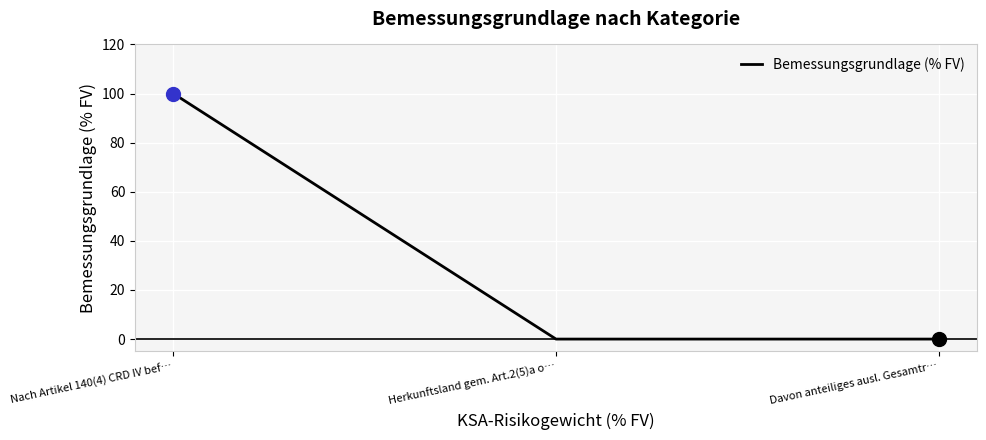

What is the change in value from Nach Artikel 140(4) CRD IV bef… to Herkunftsland gem. Art.2(5)a o…?

-100.0